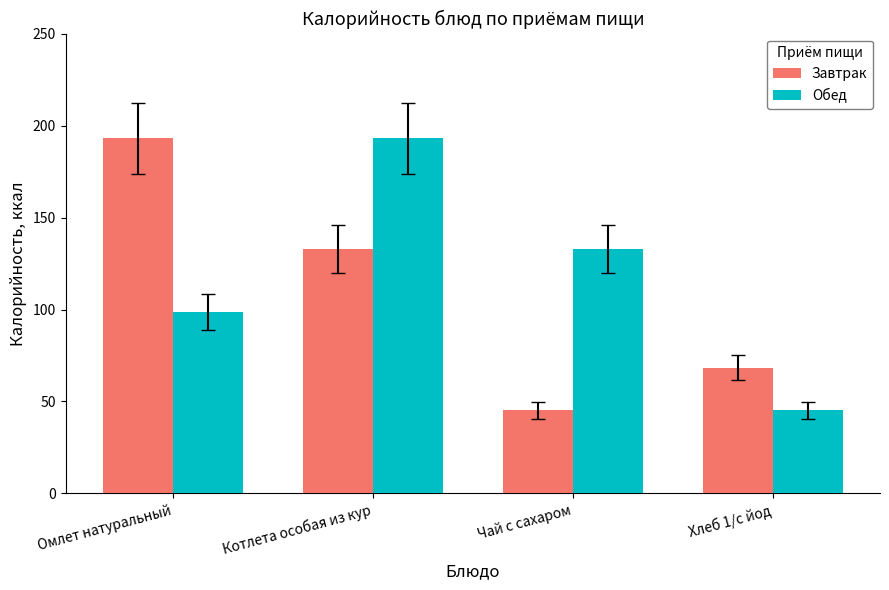

What is the difference between the Обед values at Чай с сахаром and Хлеб 1/с йод?

87.8